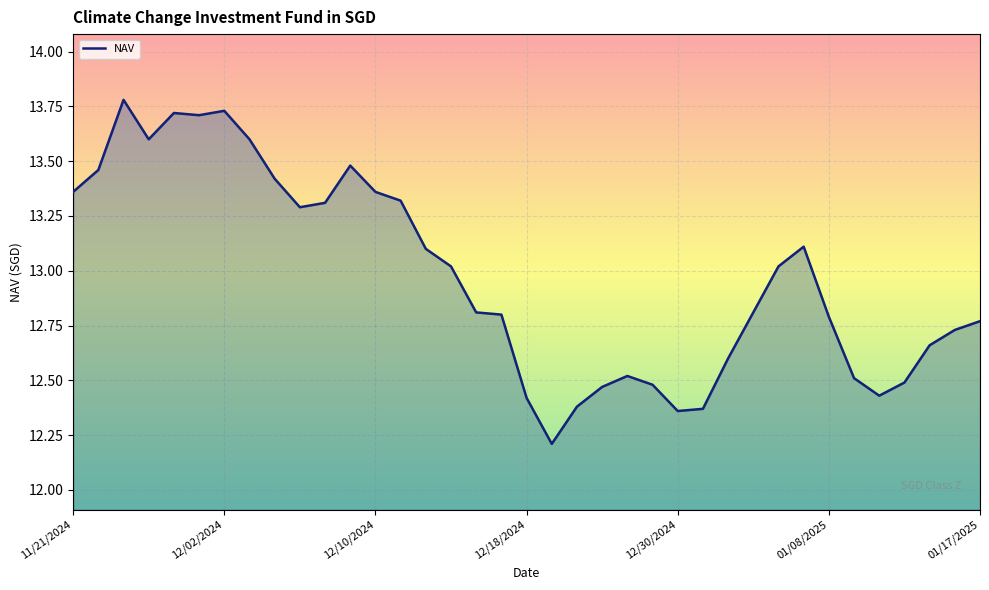

What is the greatest value displayed?

13.8